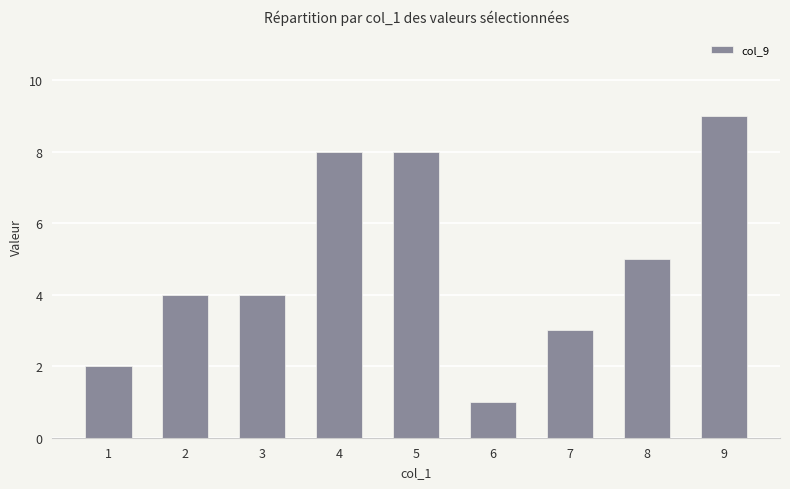

What is the sum of the values at 7 and 5?

11